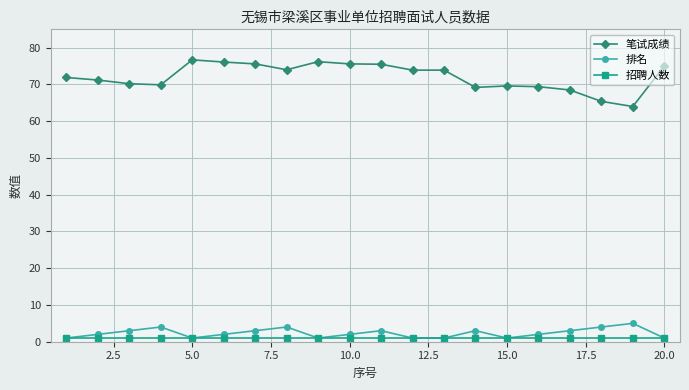

At how many categories does at least one series exceed 9?

20